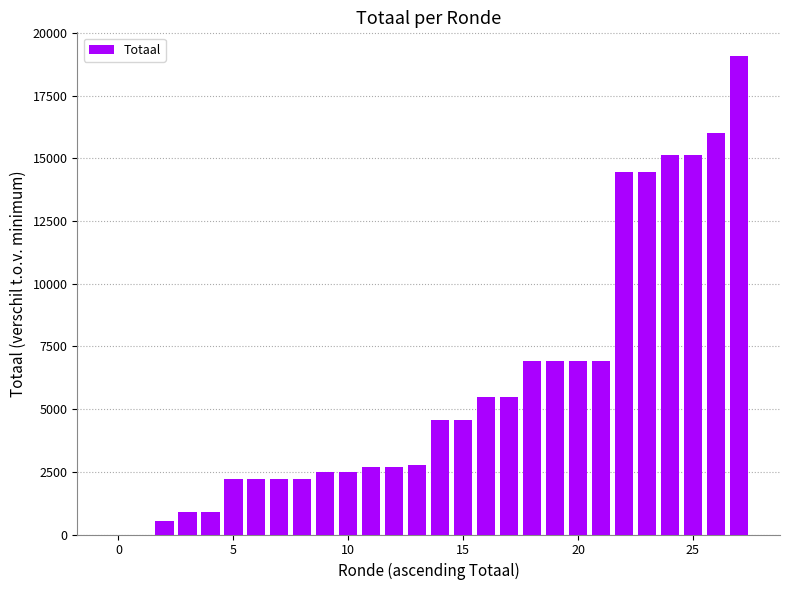

What is the sum of all values?

166270